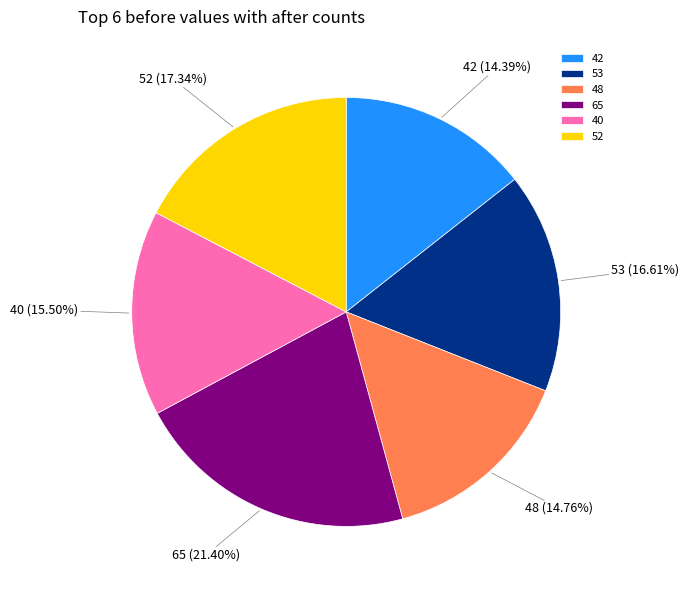

To the nearest percent, what percentage of the pie is 48?

15%